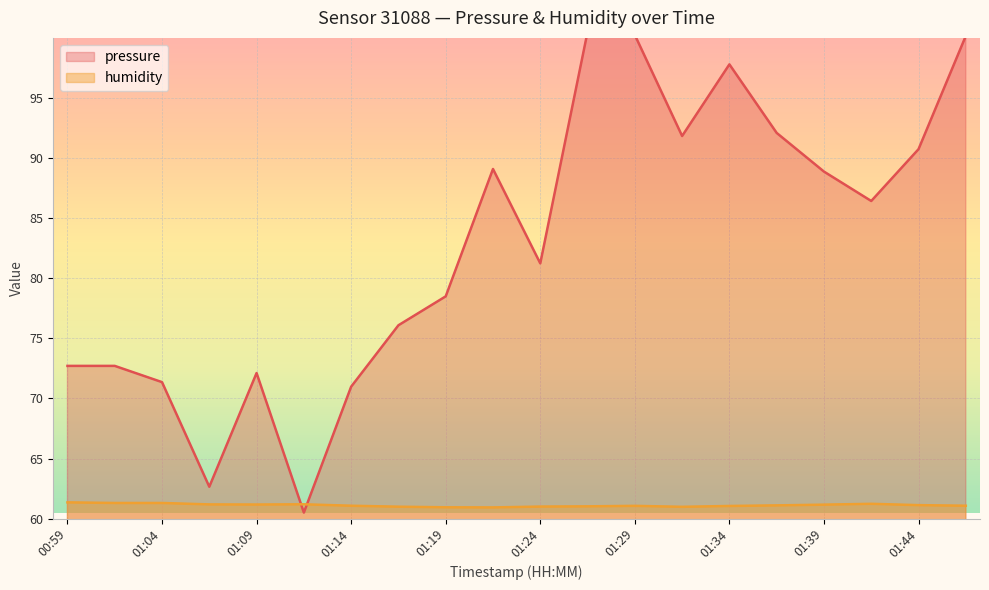

How many series are shown in this chart?

2